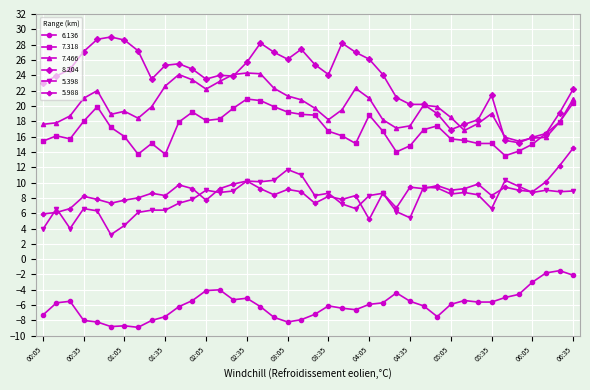

What is the minimum value for 7.318?

13.5